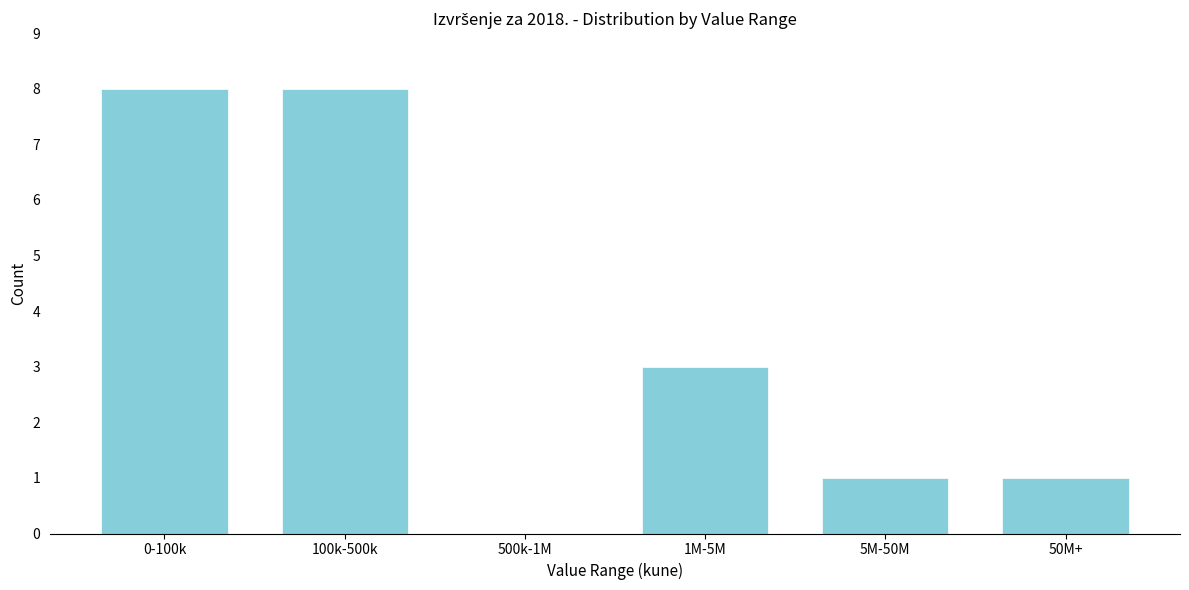

Reading left to right, what are all the values shown in this chart?

0-100k=8	100k-500k=8	500k-1M=0	1M-5M=3	5M-50M=1	50M+=1